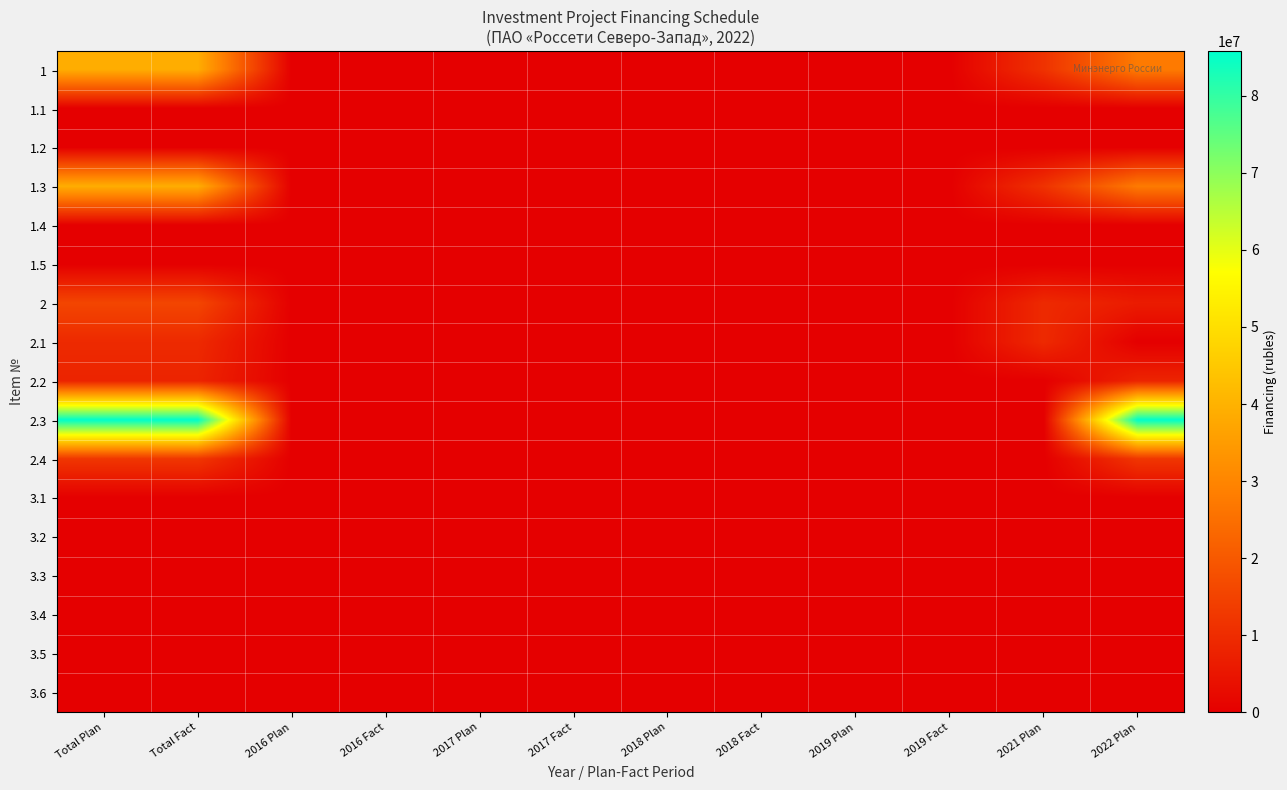

At which category is the sum across all series the highest?

Total Plan